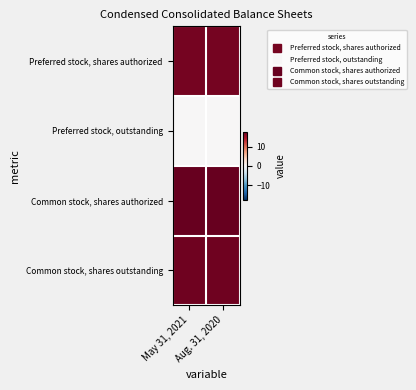

Reading left to right, transcribe all the data shown in this chart.

Preferred stock, shares authorized: May 31, 2021=17.0	Aug. 31, 2020=17.0
Preferred stock, outstanding: May 31, 2021=0.0	Aug. 31, 2020=0.0
Common stock, shares authorized: May 31, 2021=17.7	Aug. 31, 2020=17.7
Common stock, shares outstanding: May 31, 2021=17.3	Aug. 31, 2020=17.3